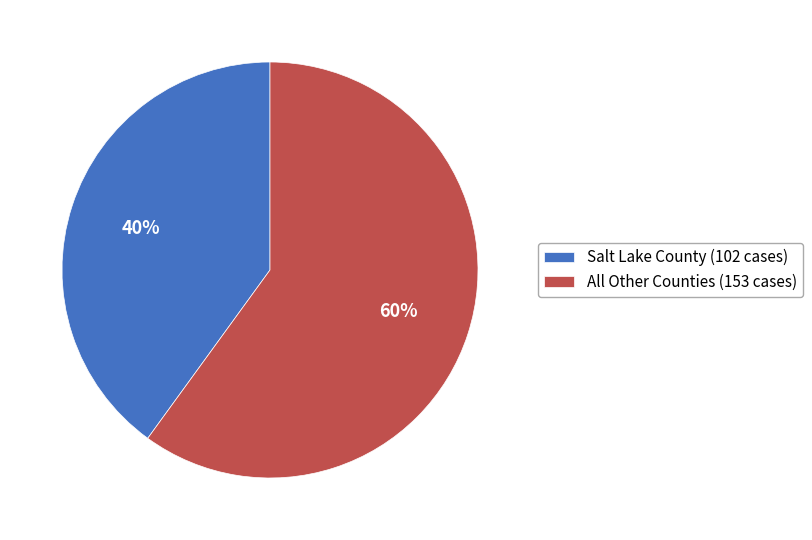

How many slices are in this pie chart?

2